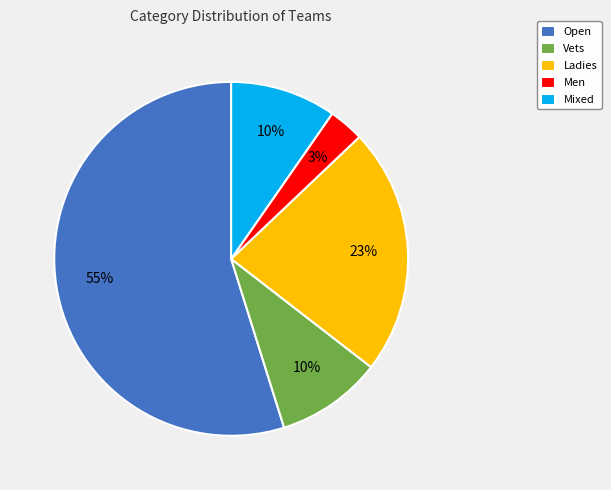

Do Men and Ladies together represent more than half of the pie?

No